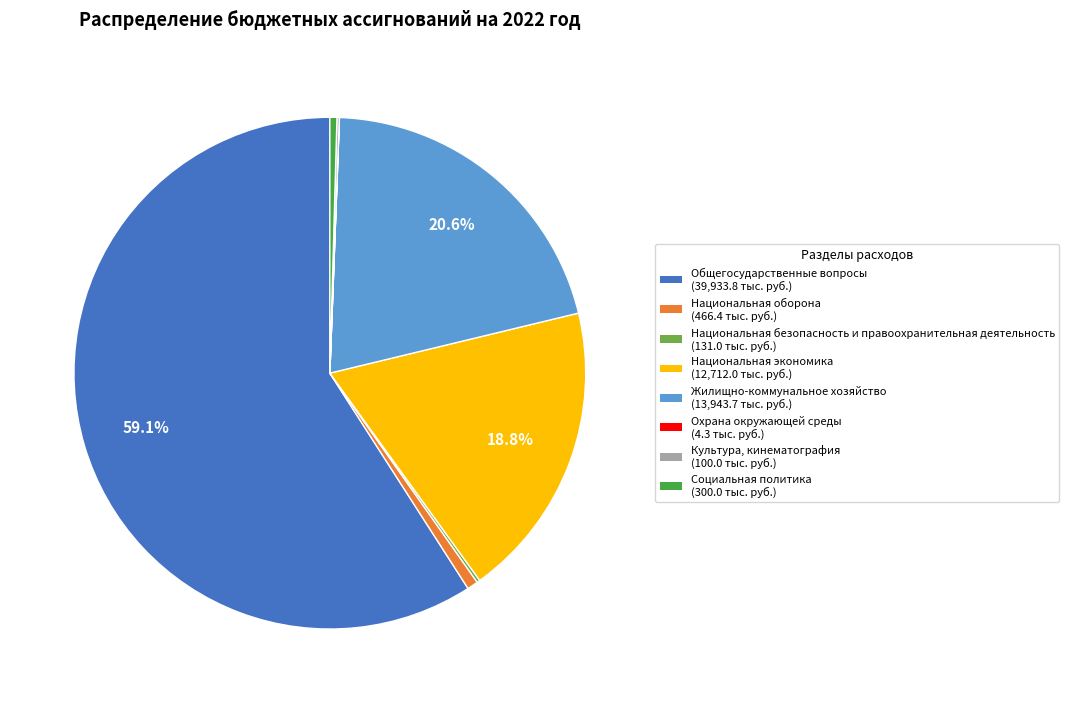

Is Общегосударственные вопросы the majority of the pie?

Yes